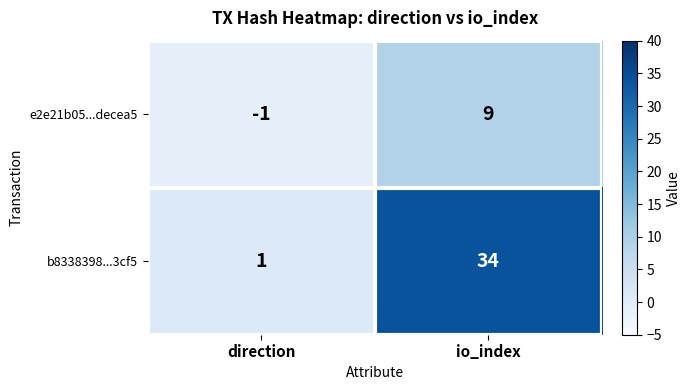

True or false: b8338398...3cf5 has a value of 1 at direction.

True